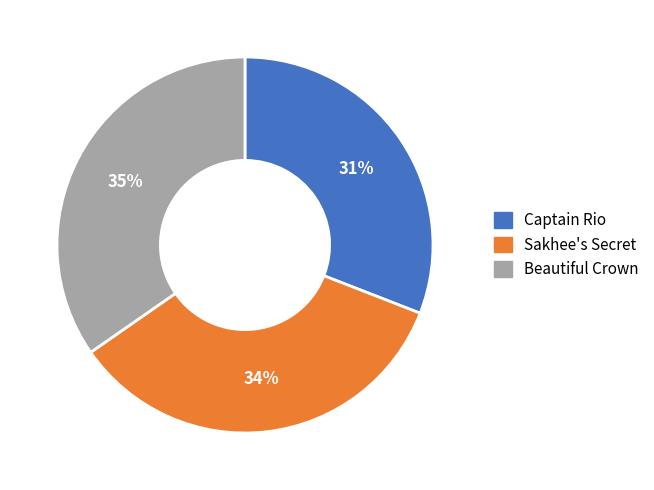

How many slices are in this pie chart?

3